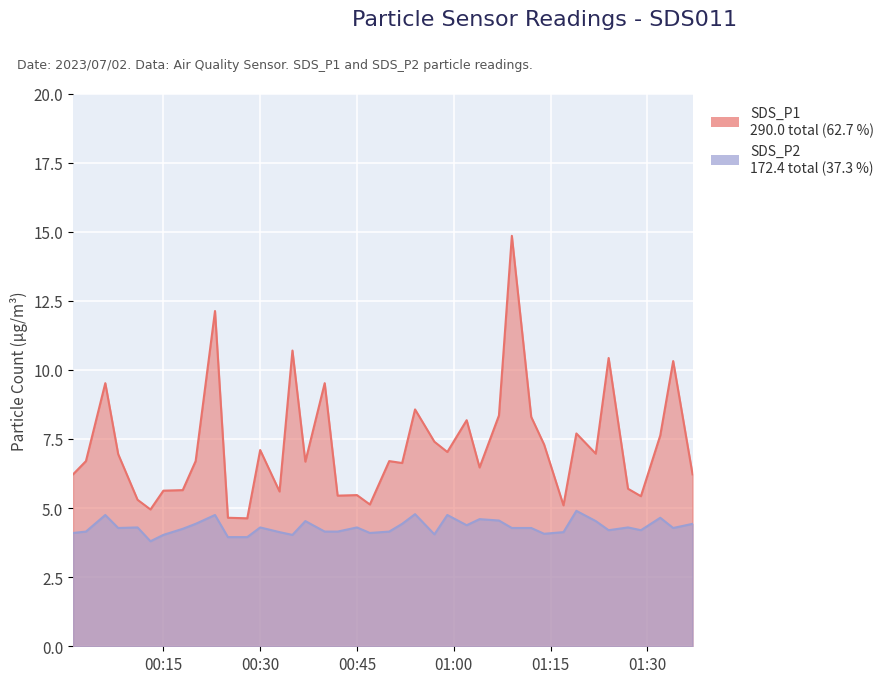

List the series in order of their peak value, highest first.

SDS_P1, SDS_P2